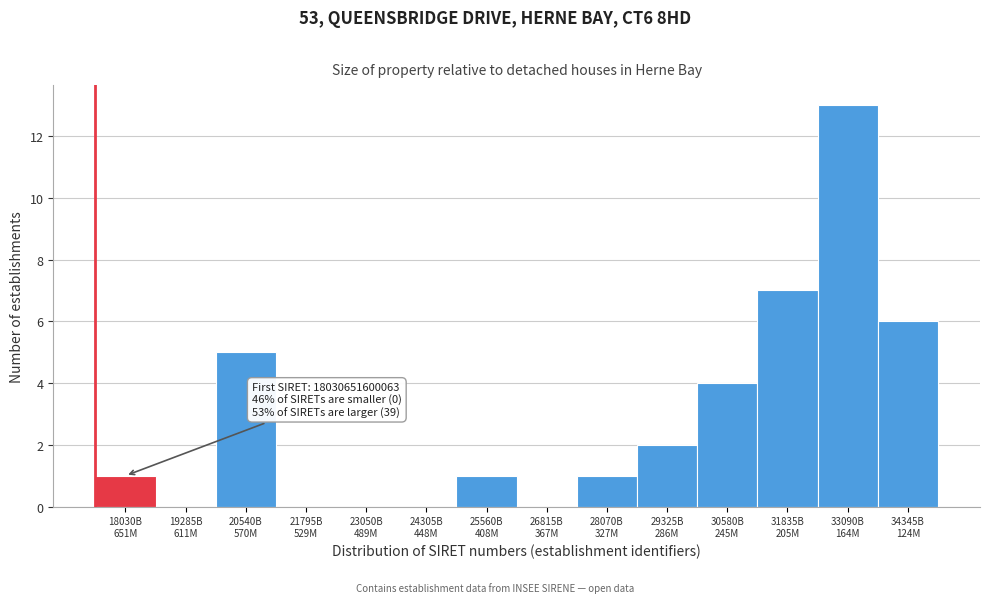

What is the sum of all values?

40